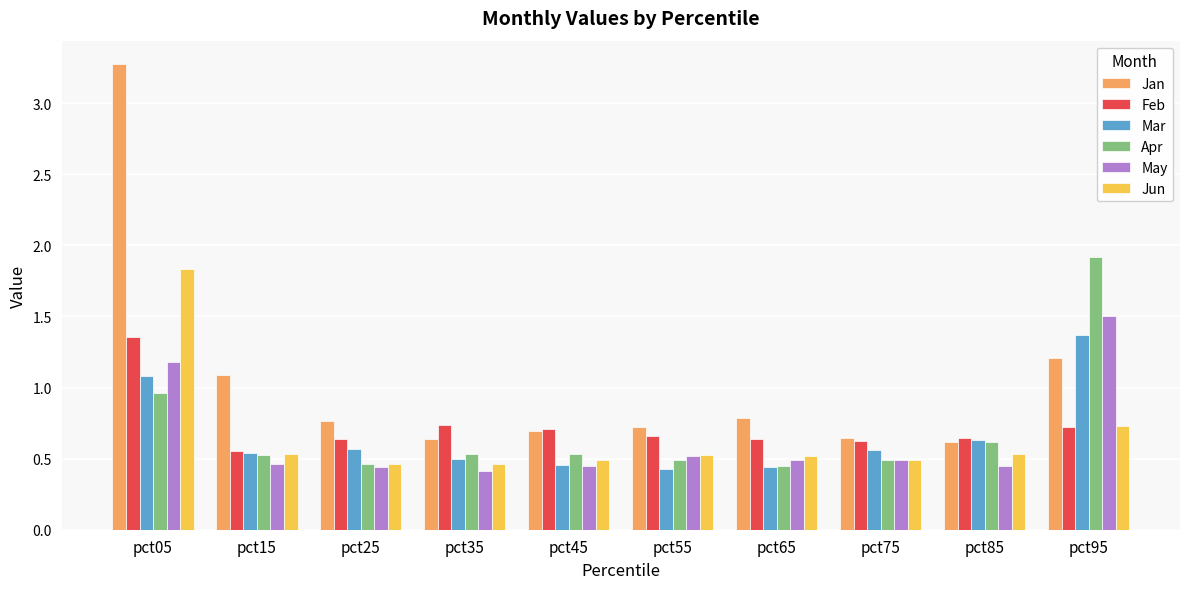

At which label does Feb reach its minimum?

pct15